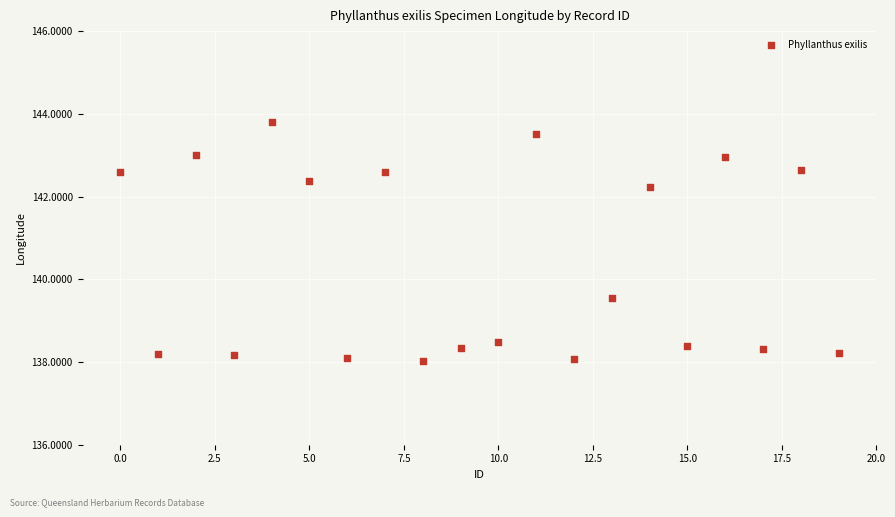

What Y value in the scatter plot is closest to 140?

139.5